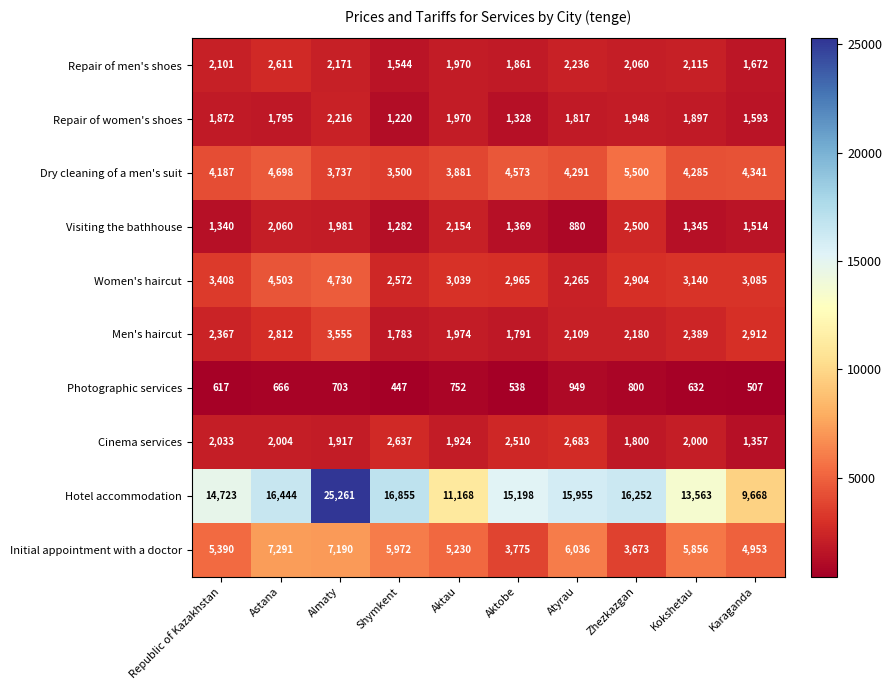

What is the difference between the highest and lowest values at Atyrau?

15075